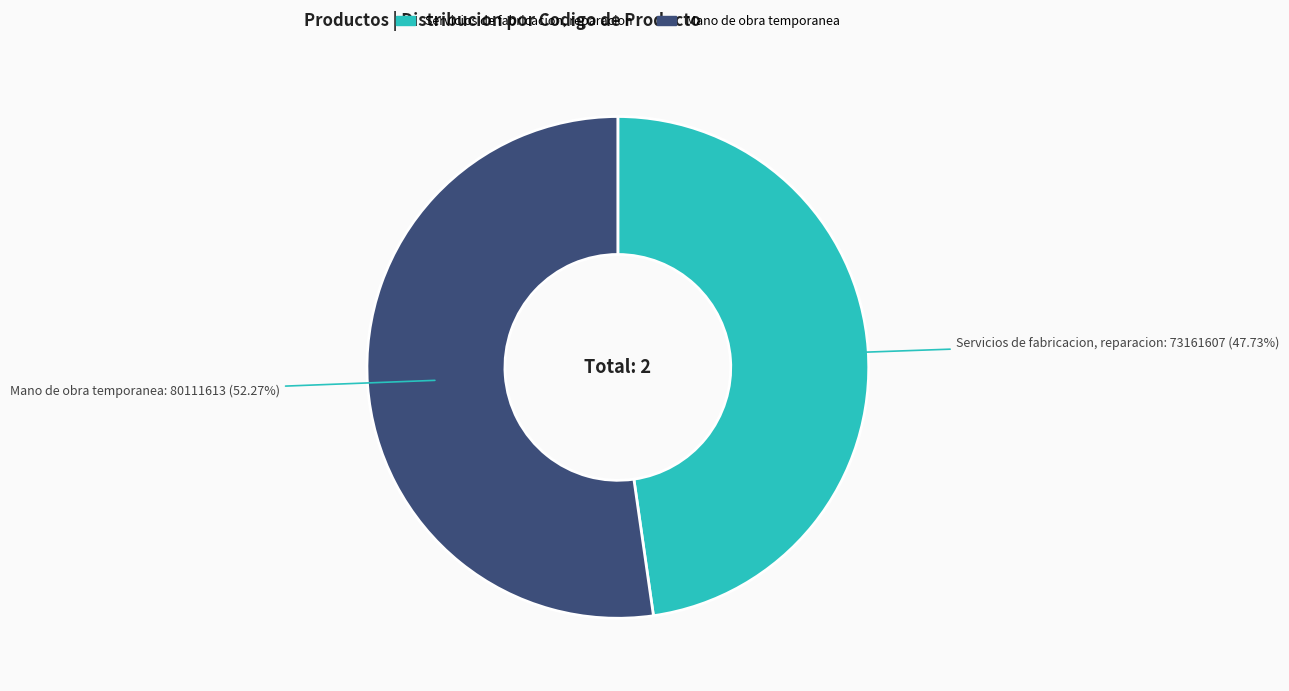

What percentage is the Mano de obra temporanea slice, to the nearest percent?

52%